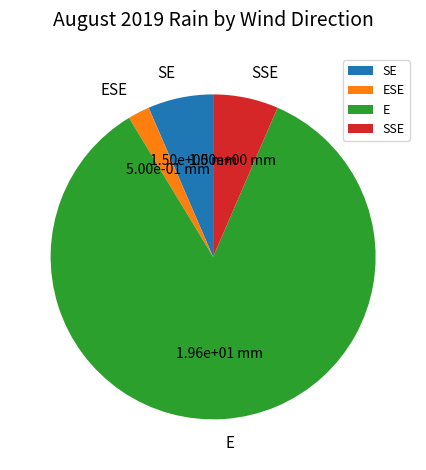

Which category has the biggest portion of the pie?

E